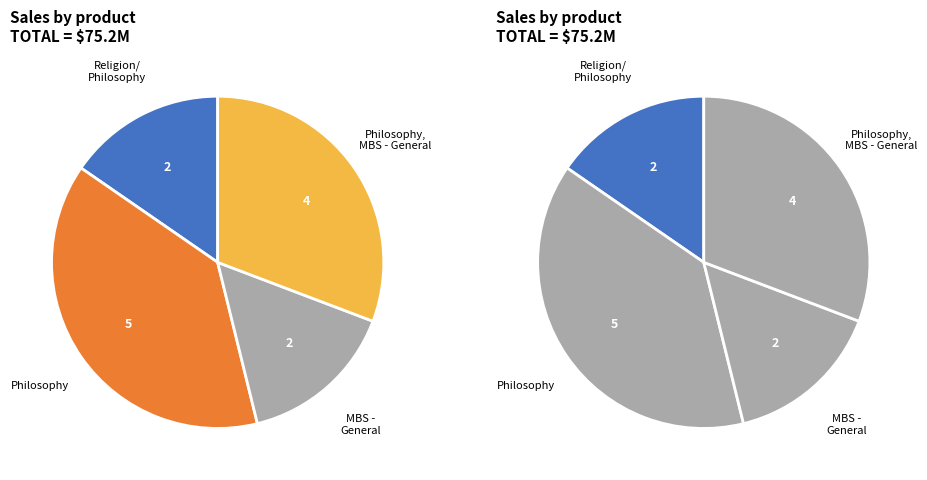

Approximately how many times larger is the value at Philosophy compared to Philosophy & MBS?

1.0